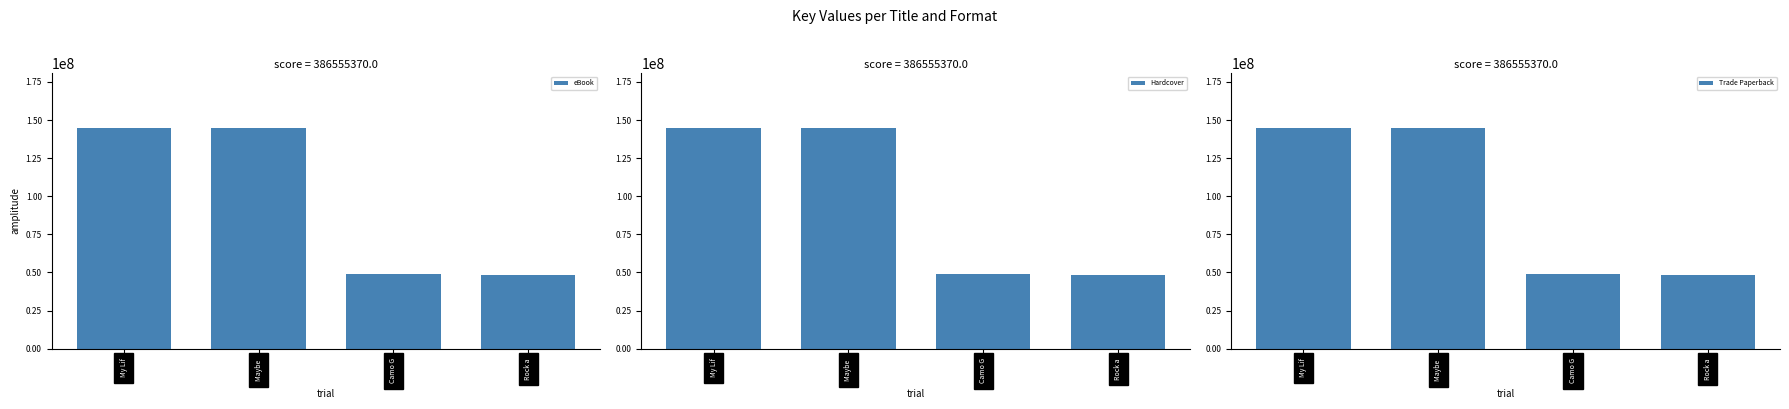

At which label does Hardcover reach its peak?

Maybe 